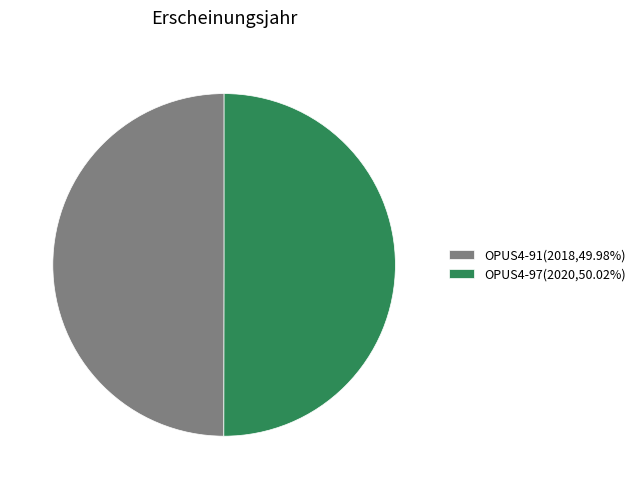

Approximately how many times larger is the value at OPUS4-97(2020,50.02%) compared to OPUS4-91(2018,49.98%)?

1.0